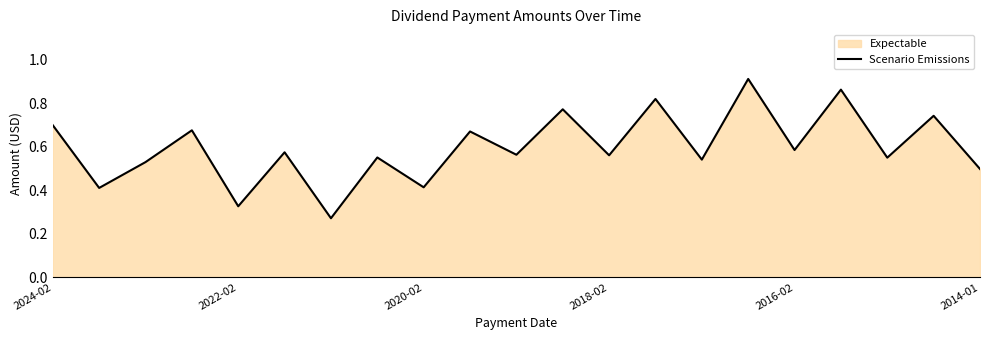

How many points are higher than both their immediate neighbors (excluding endpoints)?

9